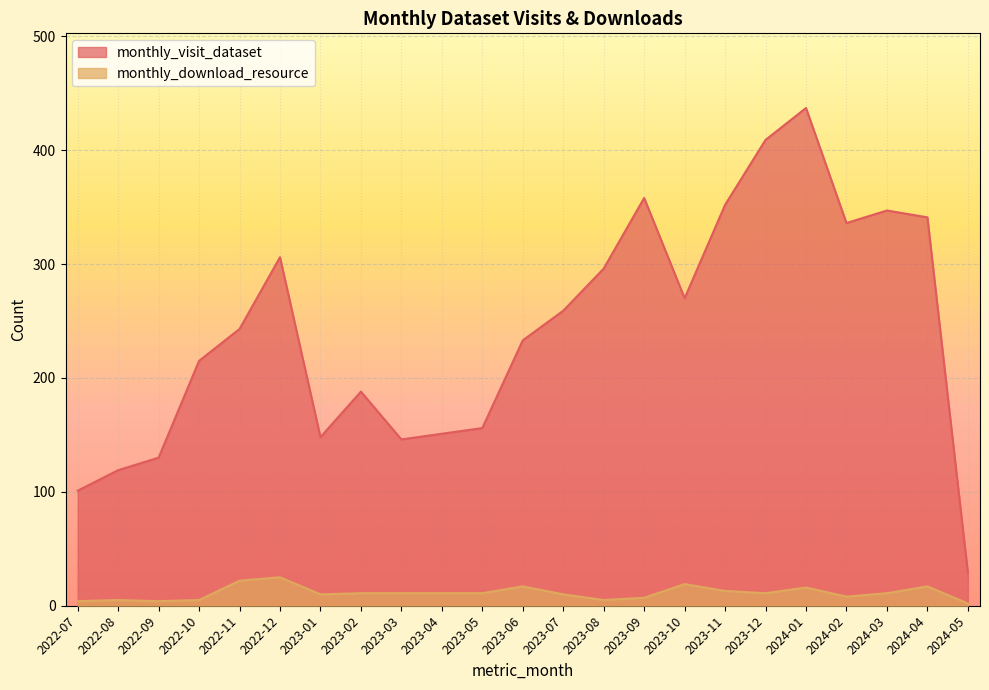

What are all the series names shown in the legend?

monthly_visit_dataset, monthly_download_resource